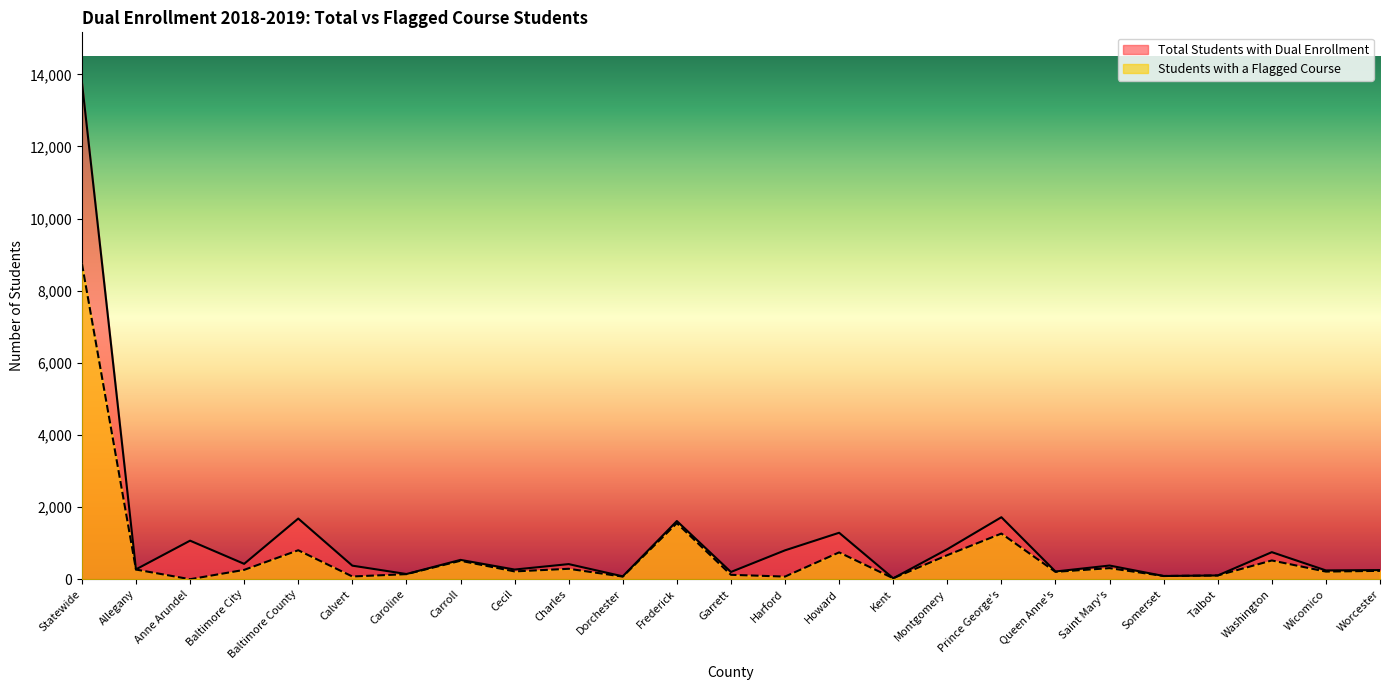

What is the sum of all Students with a Flagged Course values?

17506